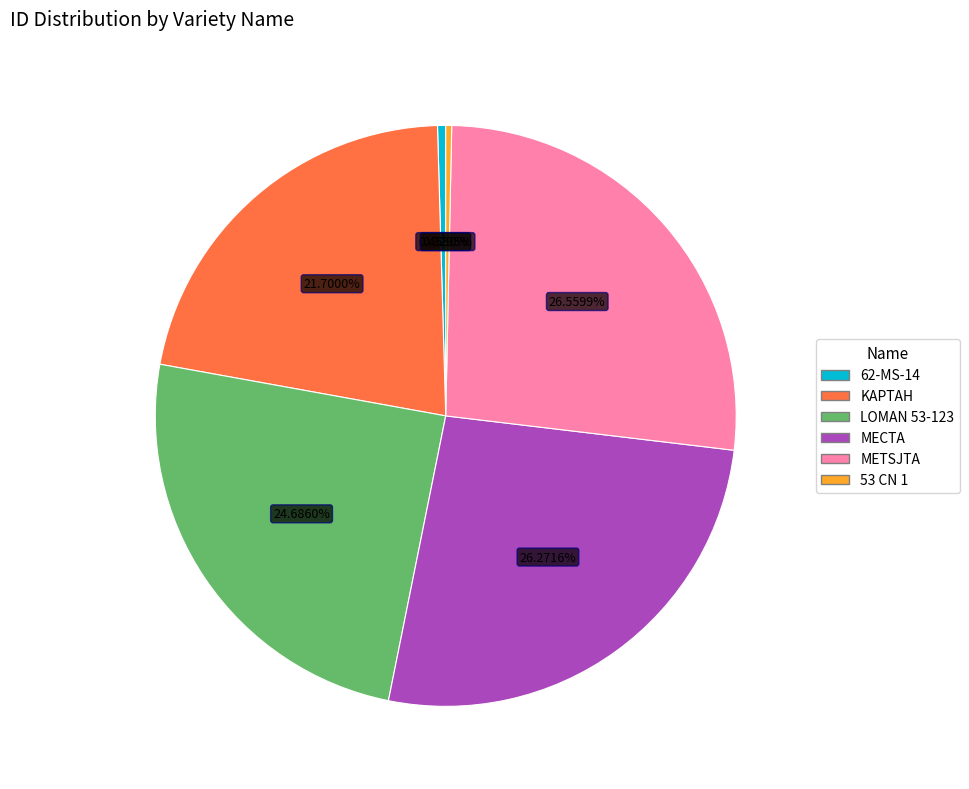

Does any single category account for the majority?

No